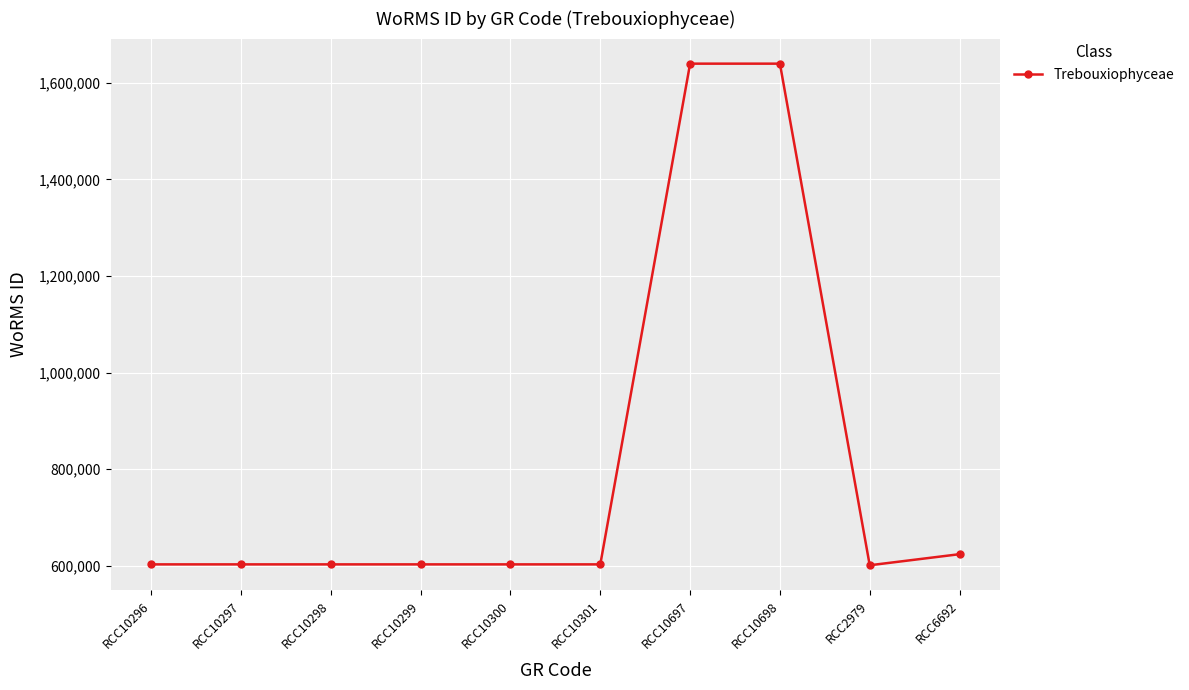

The value at RCC10300 is 602750. True or false?

True